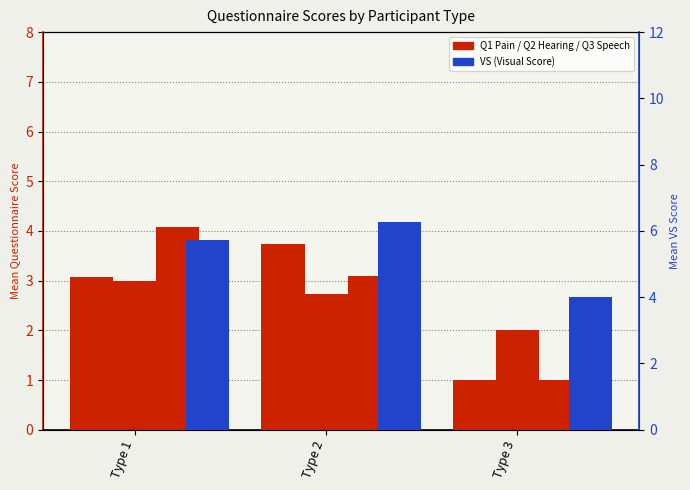

True or false: Q1 Pain has a value of 1.5 at Type 1.

False